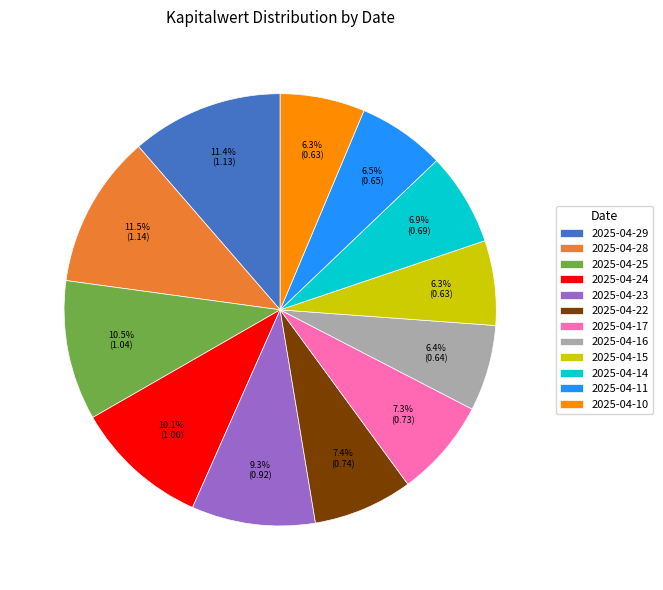

True or false: 2025-04-25 accounts for 18% of the total.

False